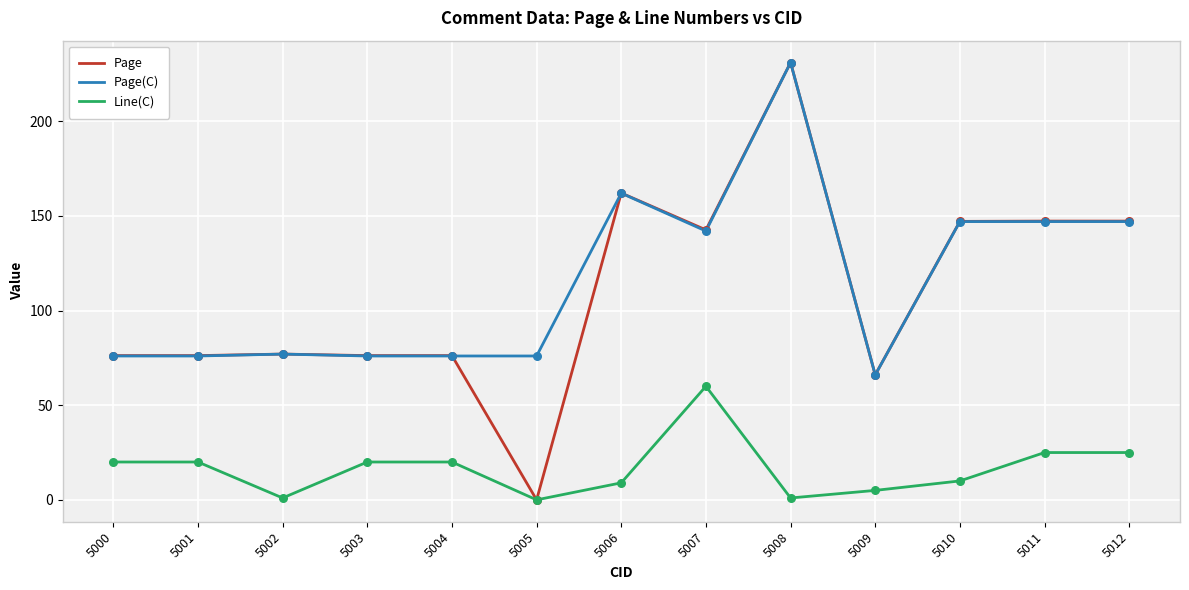

What is the total value across all series at 5000?

172.2